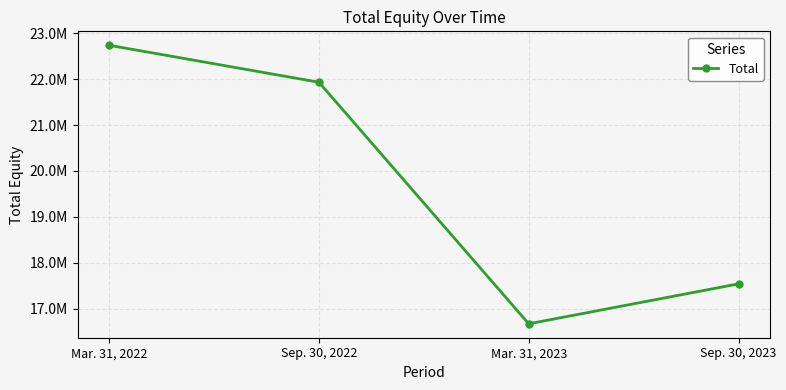

Reading left to right, transcribe all the data shown in this chart.

22738786	21932594	16667152	17537949